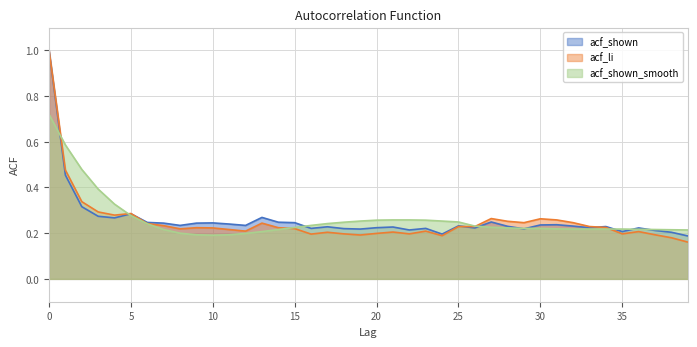

Reading left to right, list all the values displayed in this chart.

acf_shown: 0=1.0	1=0.5	2=0.3	3=0.3	4=0.3	5=0.3	6=0.2	7=0.2	8=0.2	9=0.2	10=0.2	11=0.2	12=0.2	13=0.3	14=0.2	15=0.2	16=0.2	17=0.2	18=0.2	19=0.2	20=0.2	21=0.2	22=0.2	23=0.2	24=0.2	25=0.2	26=0.2	27=0.2	28=0.2	29=0.2	30=0.2	31=0.2	32=0.2	33=0.2	34=0.2	35=0.2	36=0.2	37=0.2	38=0.2	39=0.2
acf_li: 0=1.0	1=0.5	2=0.3	3=0.3	4=0.3	5=0.3	6=0.2	7=0.2	8=0.2	9=0.2	10=0.2	11=0.2	12=0.2	13=0.2	14=0.2	15=0.2	16=0.2	17=0.2	18=0.2	19=0.2	20=0.2	21=0.2	22=0.2	23=0.2	24=0.2	25=0.2	26=0.2	27=0.3	28=0.3	29=0.2	30=0.3	31=0.3	32=0.2	33=0.2	34=0.2	35=0.2	36=0.2	37=0.2	38=0.2	39=0.2
acf_shown_smooth: 0=0.7	1=0.6	2=0.5	3=0.4	4=0.3	5=0.3	6=0.2	7=0.2	8=0.2	9=0.2	10=0.2	11=0.2	12=0.2	13=0.2	14=0.2	15=0.2	16=0.2	17=0.2	18=0.2	19=0.3	20=0.3	21=0.3	22=0.3	23=0.3	24=0.3	25=0.2	26=0.2	27=0.2	28=0.2	29=0.2	30=0.2	31=0.2	32=0.2	33=0.2	34=0.2	35=0.2	36=0.2	37=0.2	38=0.2	39=0.2